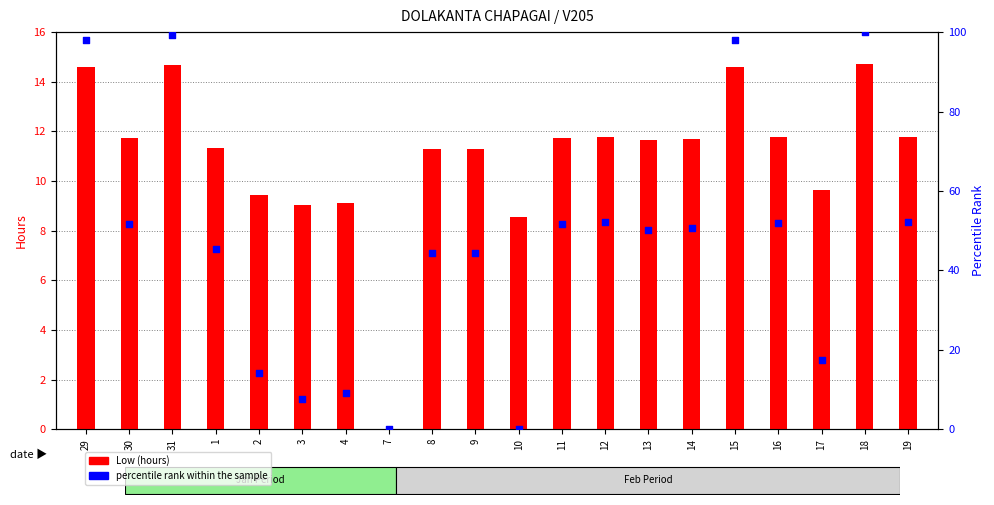

Is the value of Low (hours) at 11 greater than the value of percentile rank at 12?

No